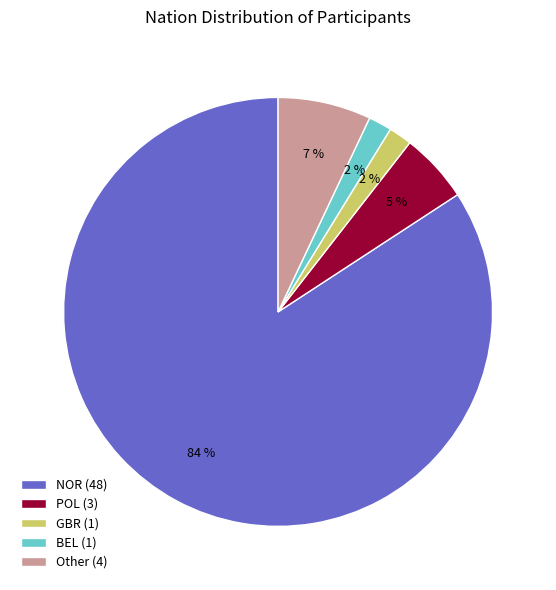

Which has a higher value, NOR or Other?

NOR